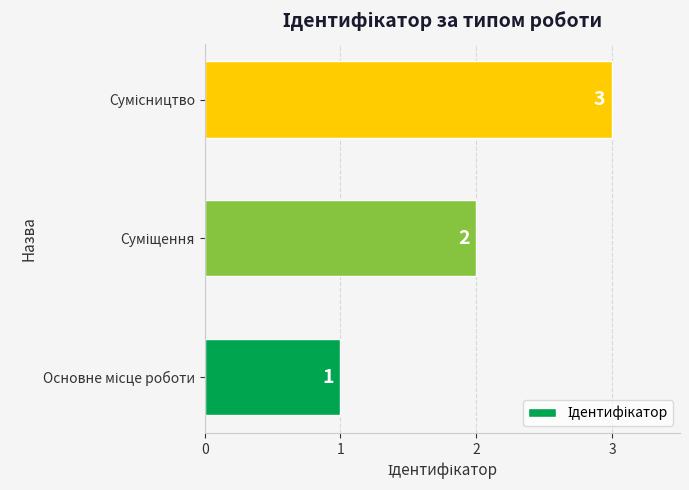

What is the difference between the maximum and minimum values?

2